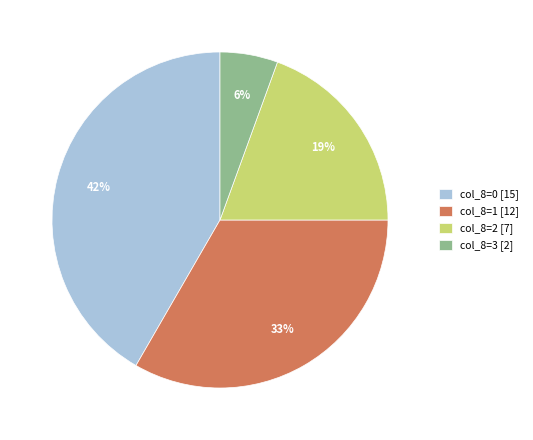

Does any single category account for the majority?

No